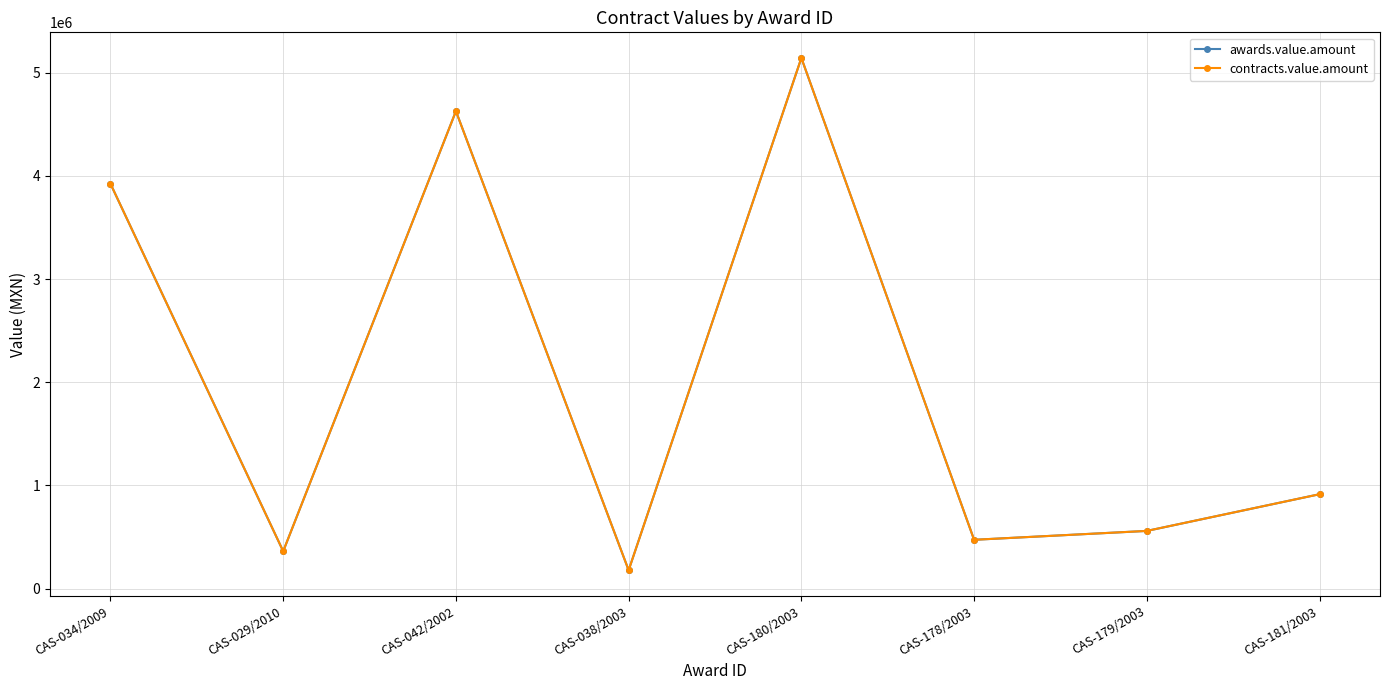

Read the awards.value.amount value at CAS-029/2010.

362139.0